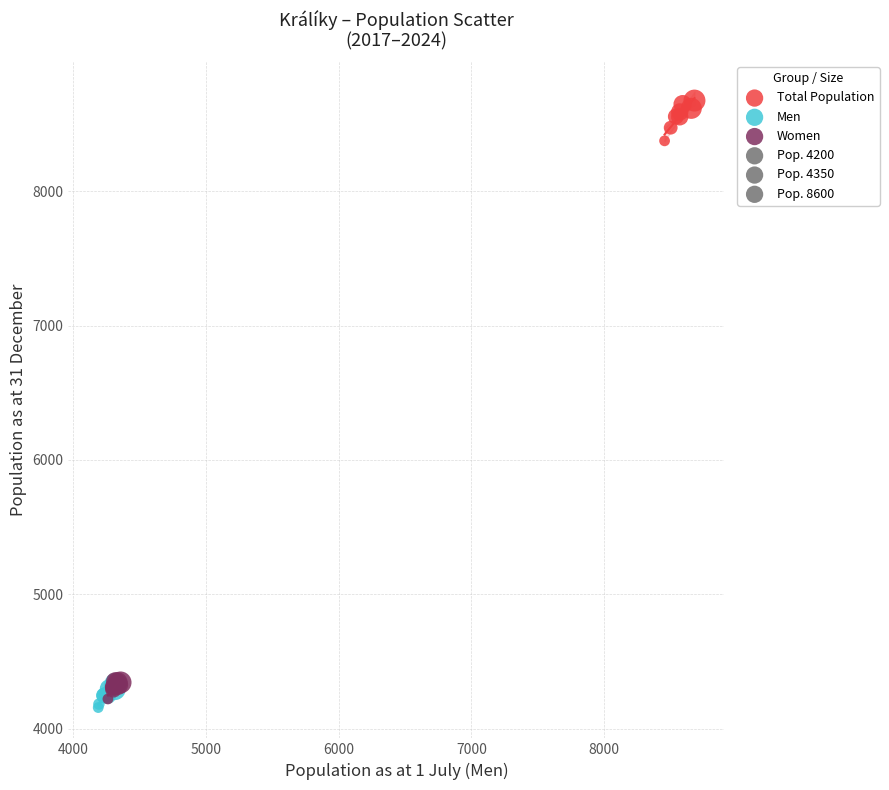

Which series contains the highest Y value?

Total Population